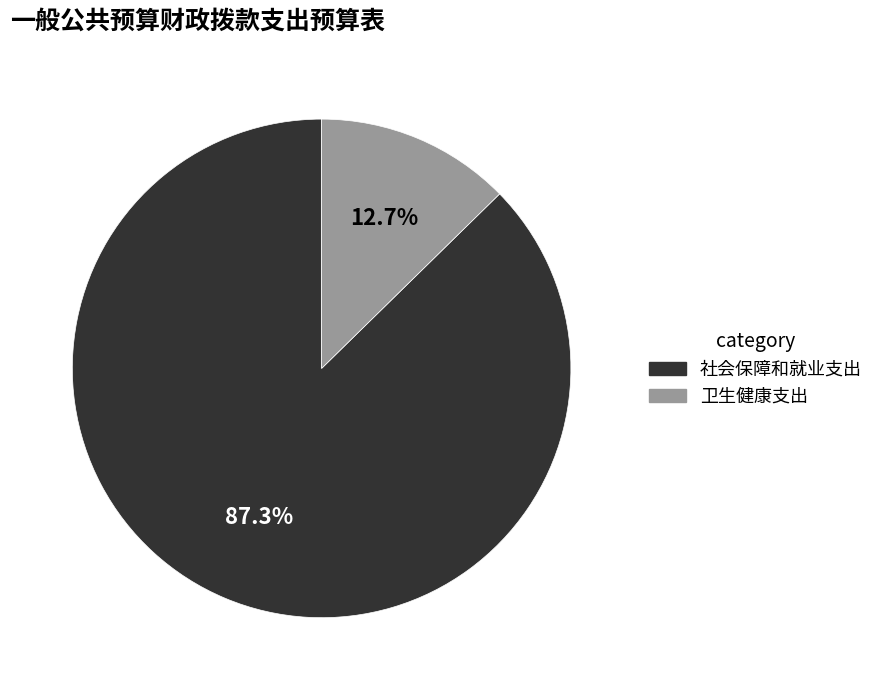

To the nearest percent, what is the difference between the largest and smallest slice percentages?

75%